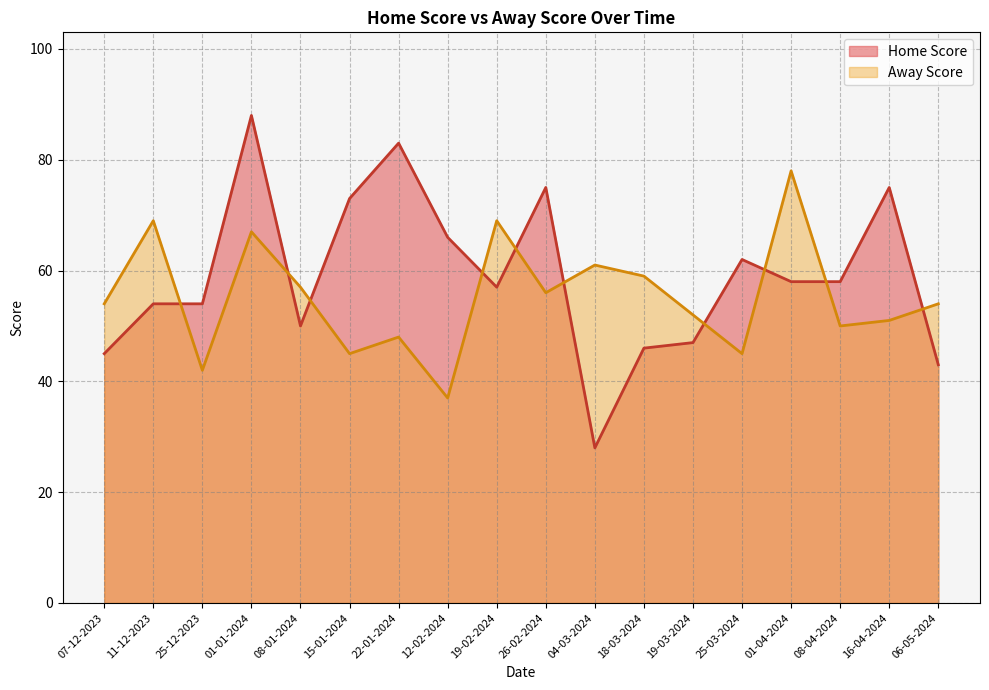

How many intersections are there between Away Score and Home Score?

10